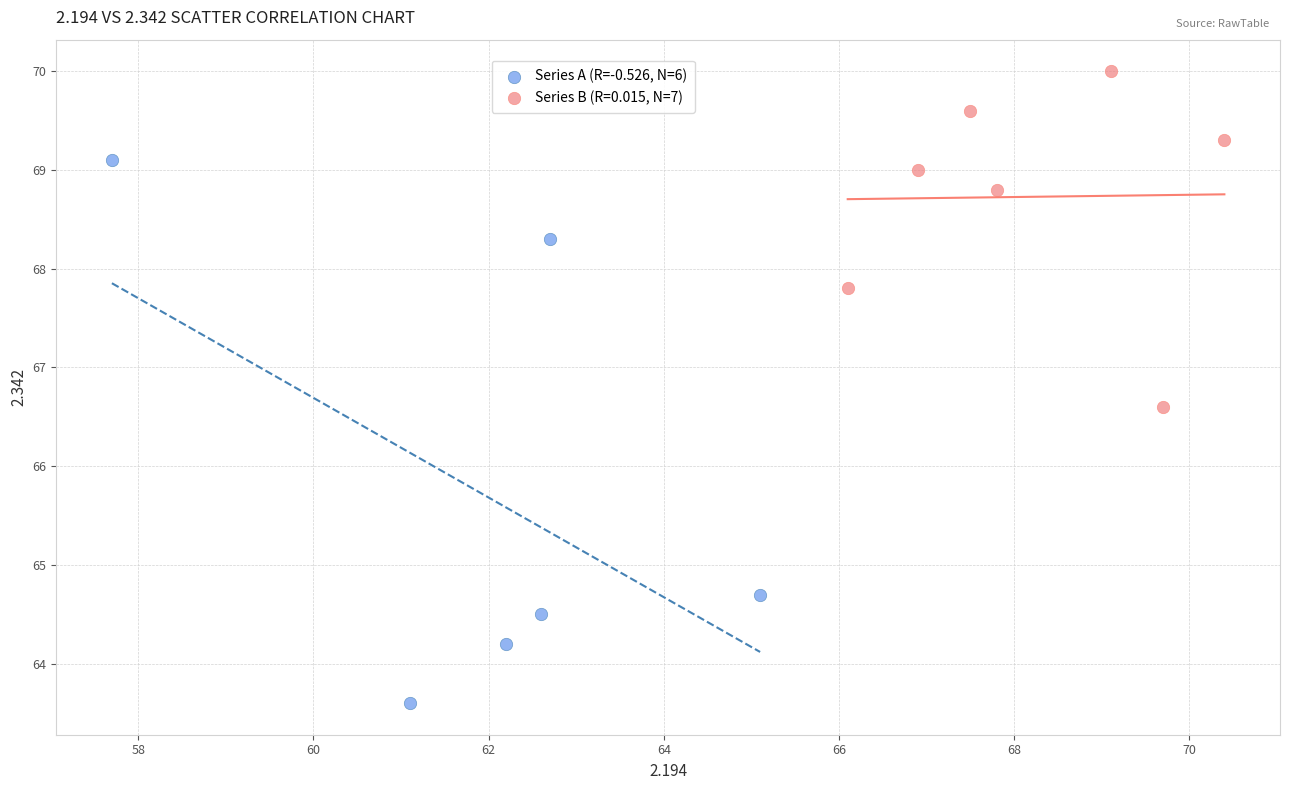

Which series contains the highest Y value?

Series B (R=0.015, N=7)